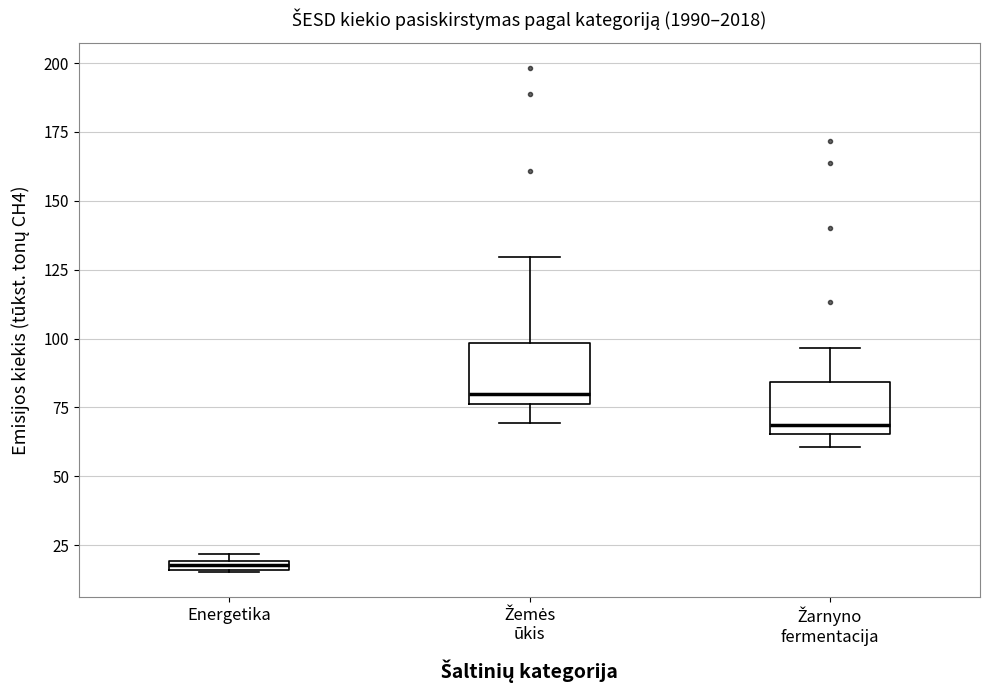

Where does the lower whisker of the box for Žemės ūkis end on the y-axis? The values are not printed on the chart, so give them approximately, as read against the axis.

70